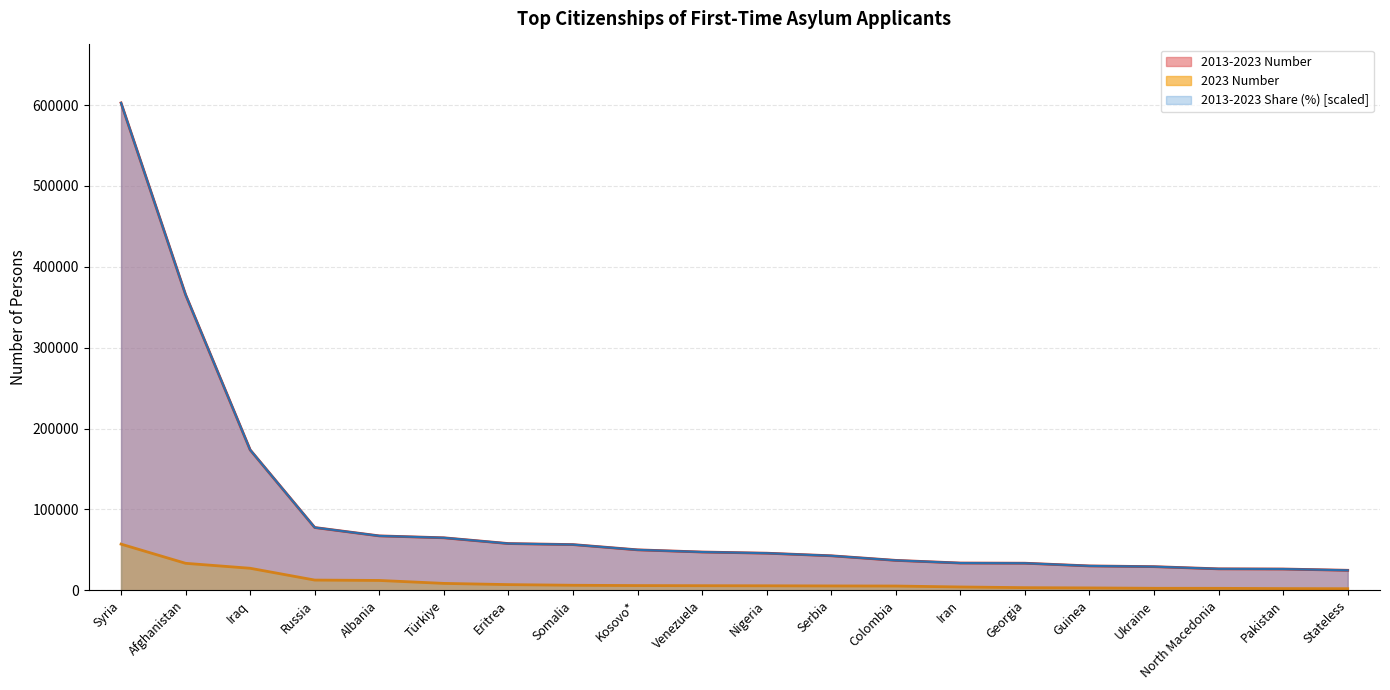

What is the difference between the maximum and second lowest values in the 2013-2023 Share (%) series?

576305.1